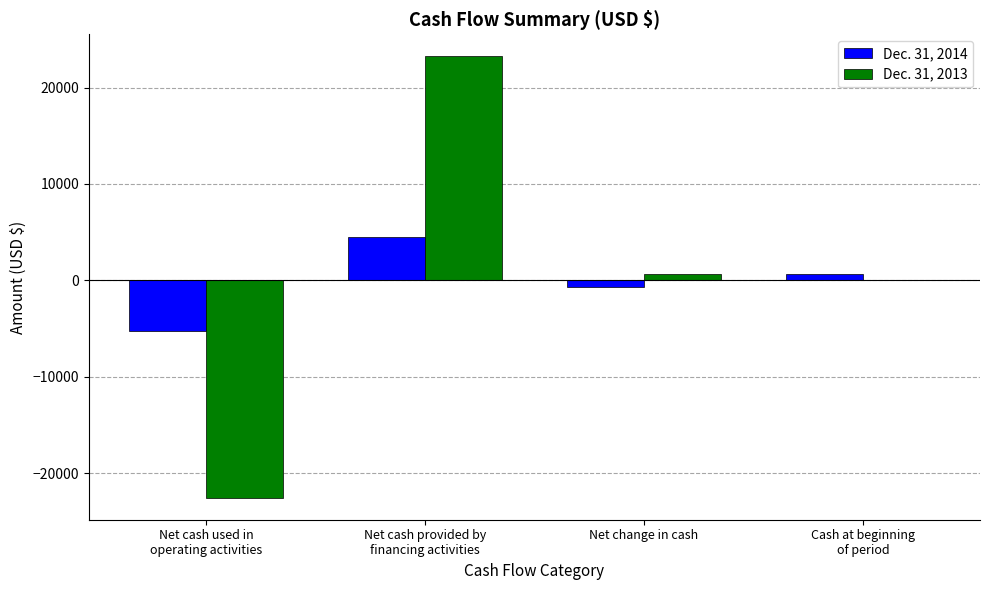

Reading left to right, transcribe all the data shown in this chart.

Dec. 31, 2014: Net cash used in
operating activities=-5210	Net cash provided by
financing activities=4510	Net change in cash=-700	Cash at beginning
of period=700
Dec. 31, 2013: Net cash used in
operating activities=-22540	Net cash provided by
financing activities=23233	Net change in cash=693	Cash at beginning
of period=7